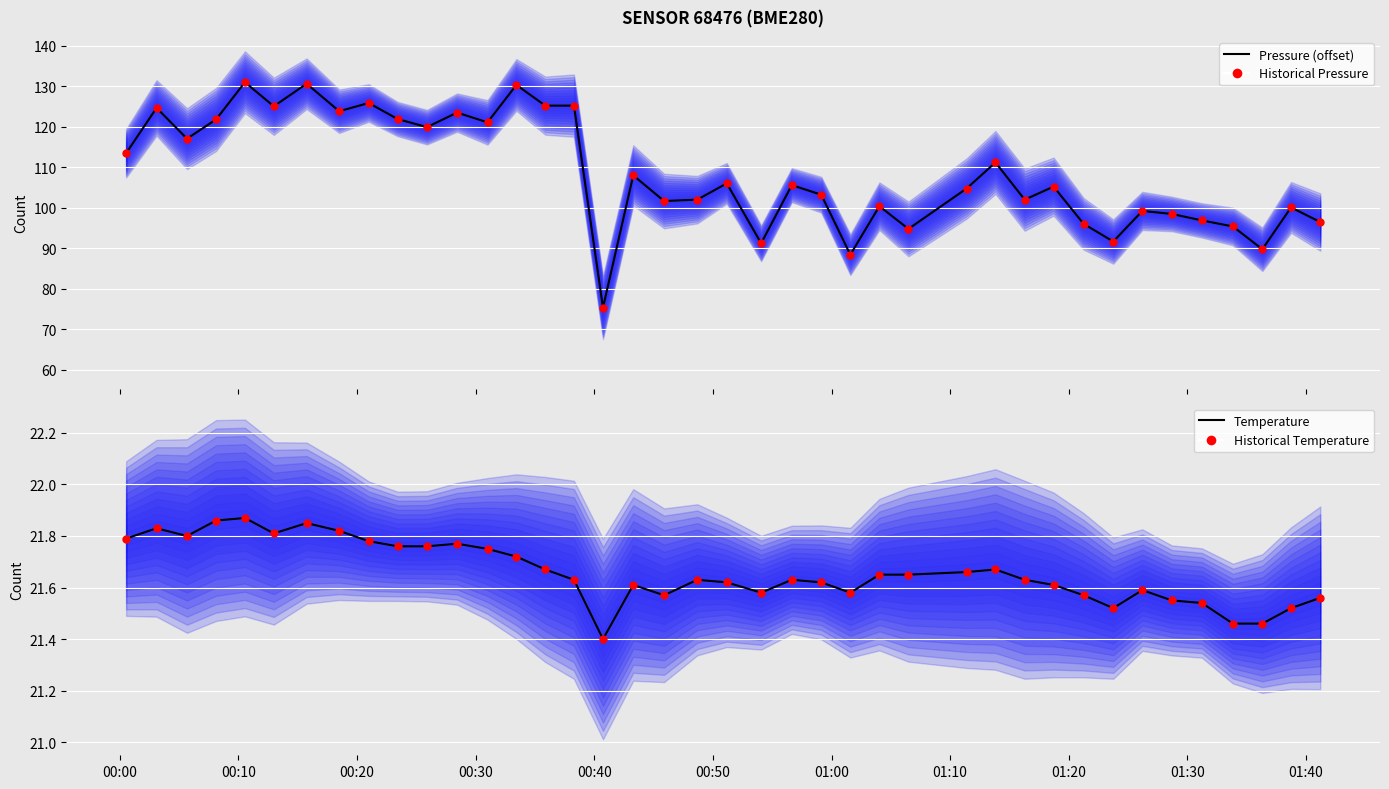

At how many categories does at least one series exceed 75?

40